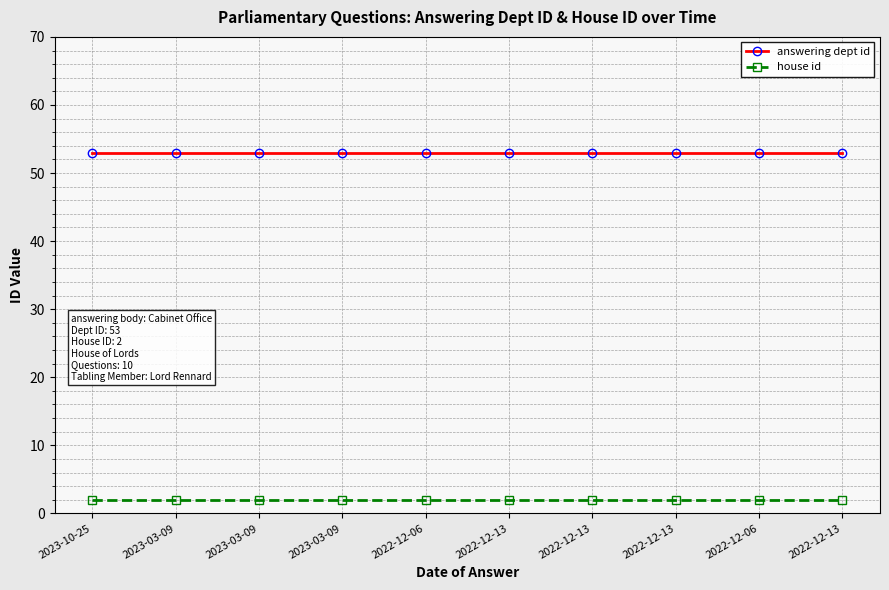

At how many categories does at least one series exceed 43?

10